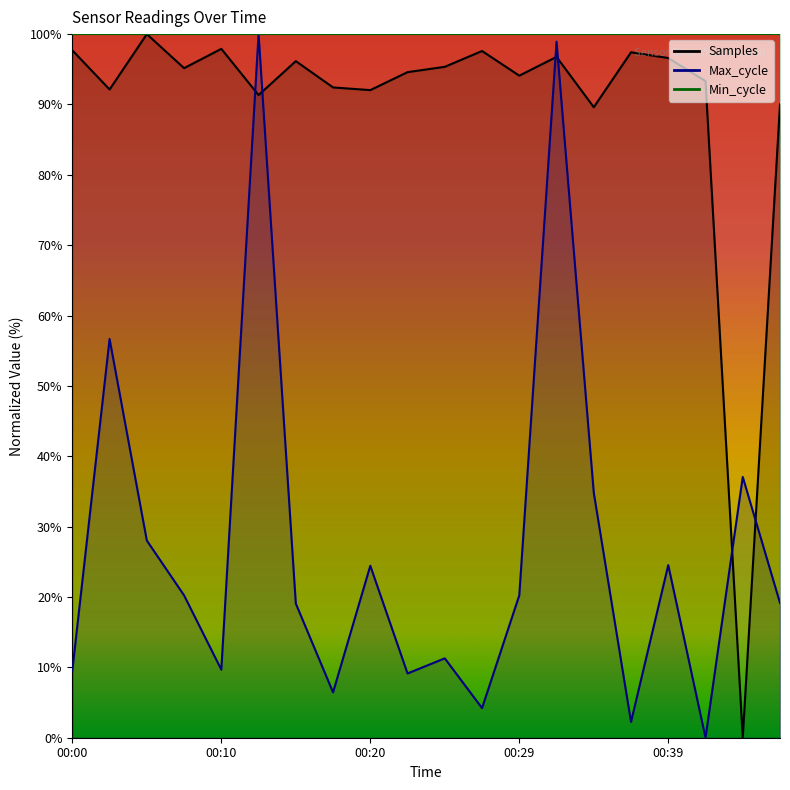

What is the sum of all Max_cycle values?

535.7